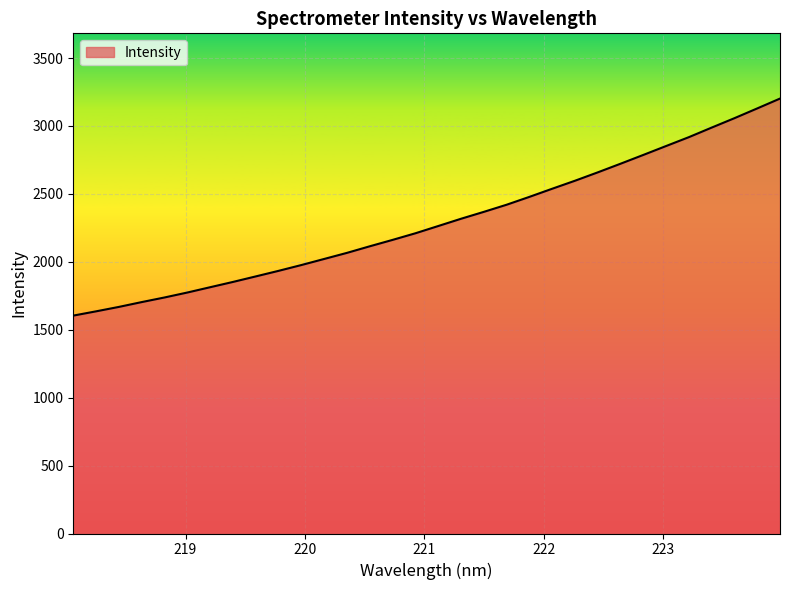

What is the maximum value shown in the chart?

3201.5